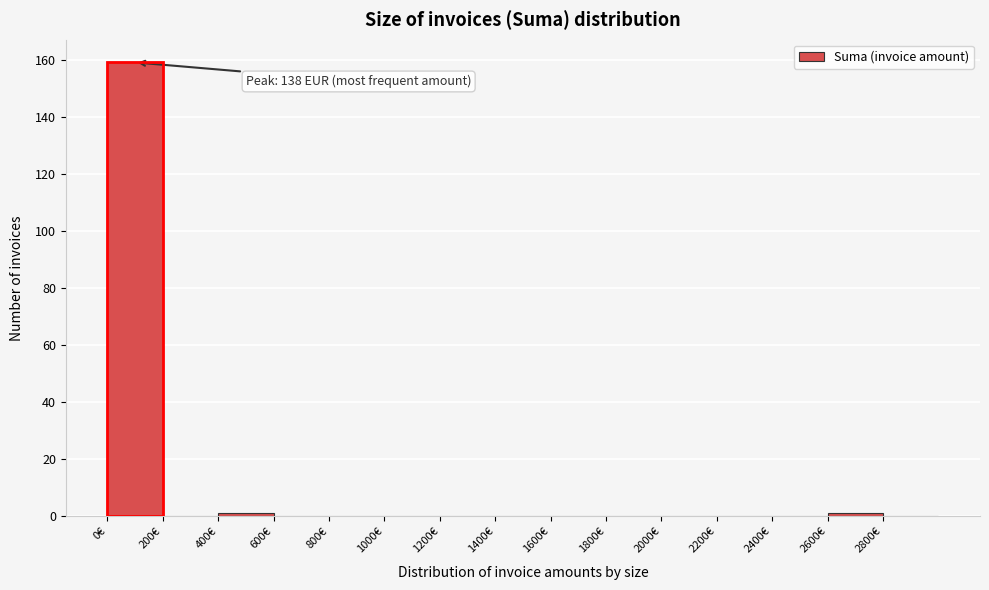

Over which range of the x-axis is the bar tallest?

0 to 200